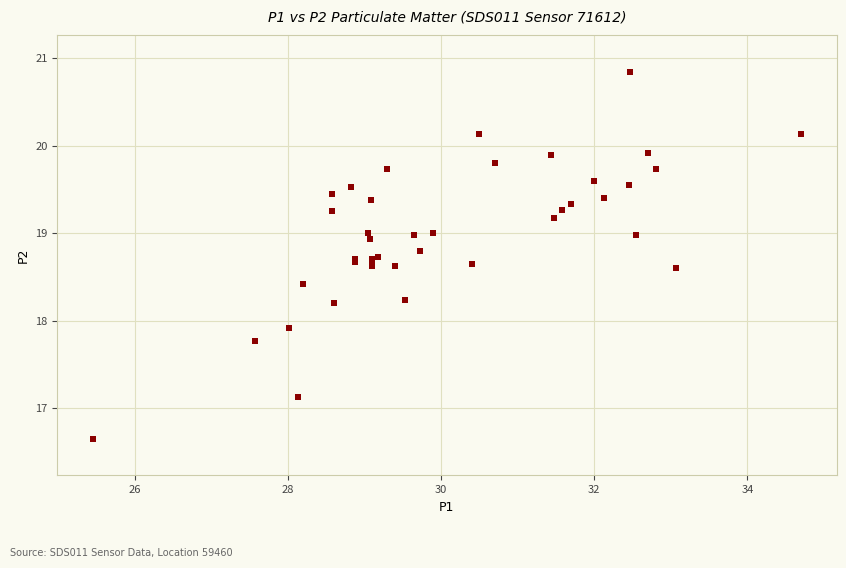

What Y value in the scatter plot is closest to 18?

17.9